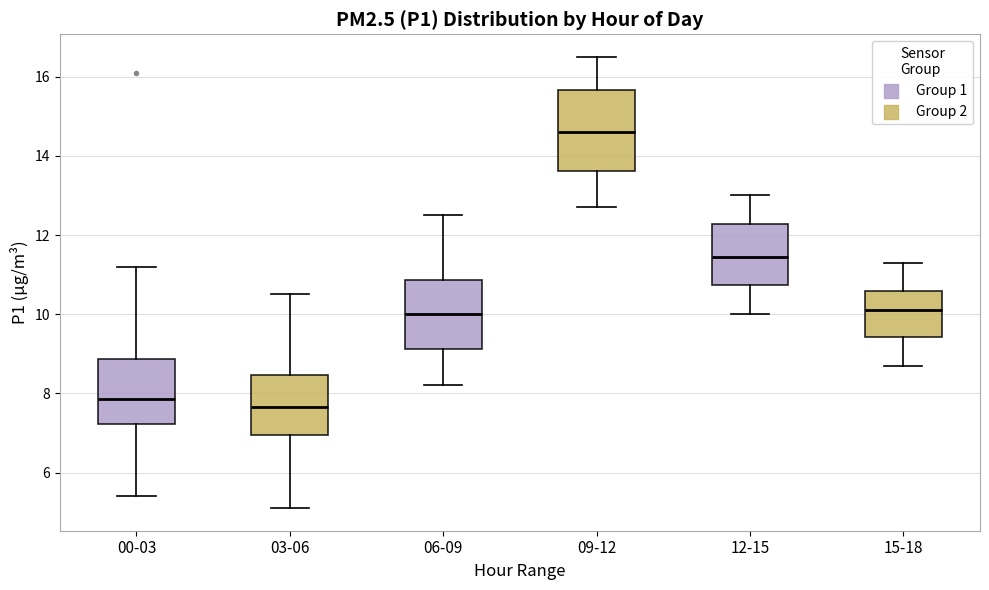

Reading left to right, read every box against the y-axis: the position of its median line, the range the box covers, and the ends of its whiskers. The values are not printed on the chart, so give them approximately, as read against the axis.

00-03: median 7.8, box 7.2 to 8.8, whiskers 5.4 to 11.2
03-06: median 7.6, box 7.0 to 8.4, whiskers 5.2 to 10.6
06-09: median 10.0, box 9.2 to 10.8, whiskers 8.2 to 12.6
09-12: median 14.6, box 13.6 to 15.6, whiskers 12.8 to 16.6
12-15: median 11.4, box 10.8 to 12.2, whiskers 10.0 to 13.0
15-18: median 10.2, box 9.4 to 10.6, whiskers 8.8 to 11.4